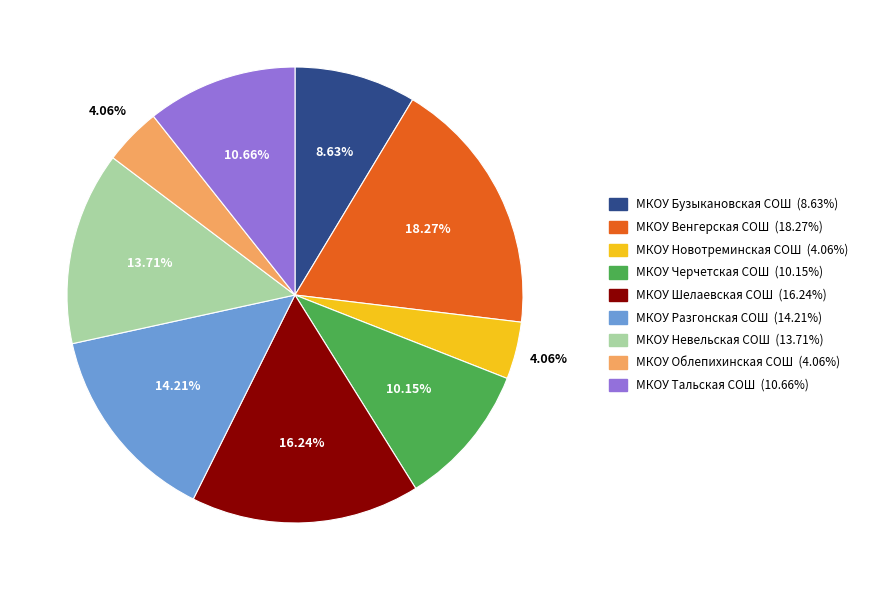

What percentage is the МКОУ Разгонская СОШ slice, to the nearest percent?

14%